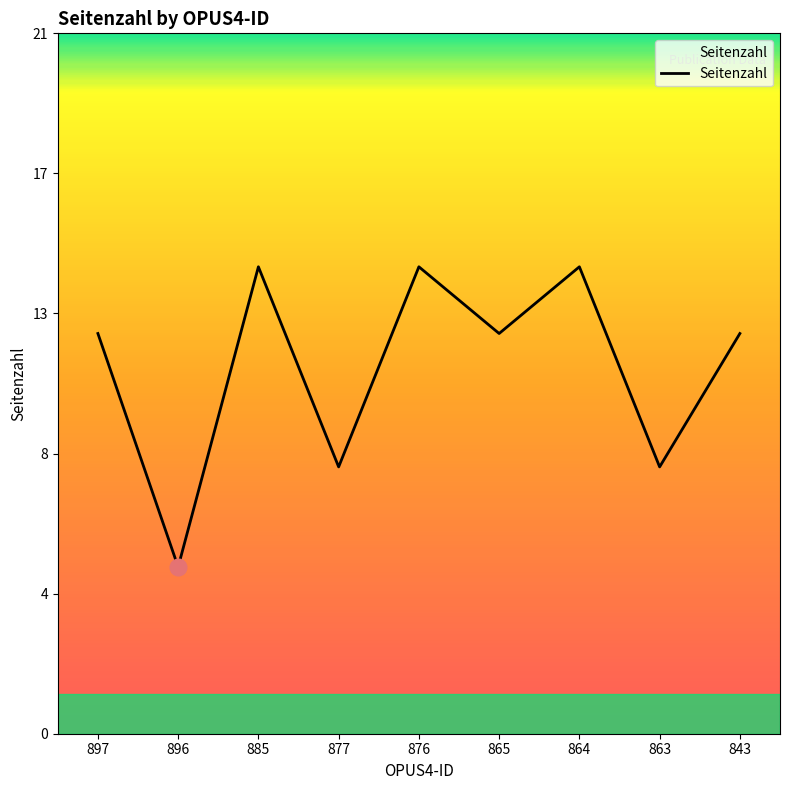

Does the chart display data point markers on the line(s)?

No